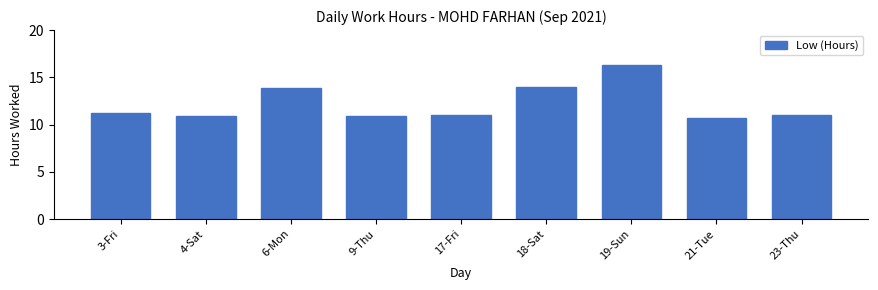

Count the values in the range 10 to 13.

6